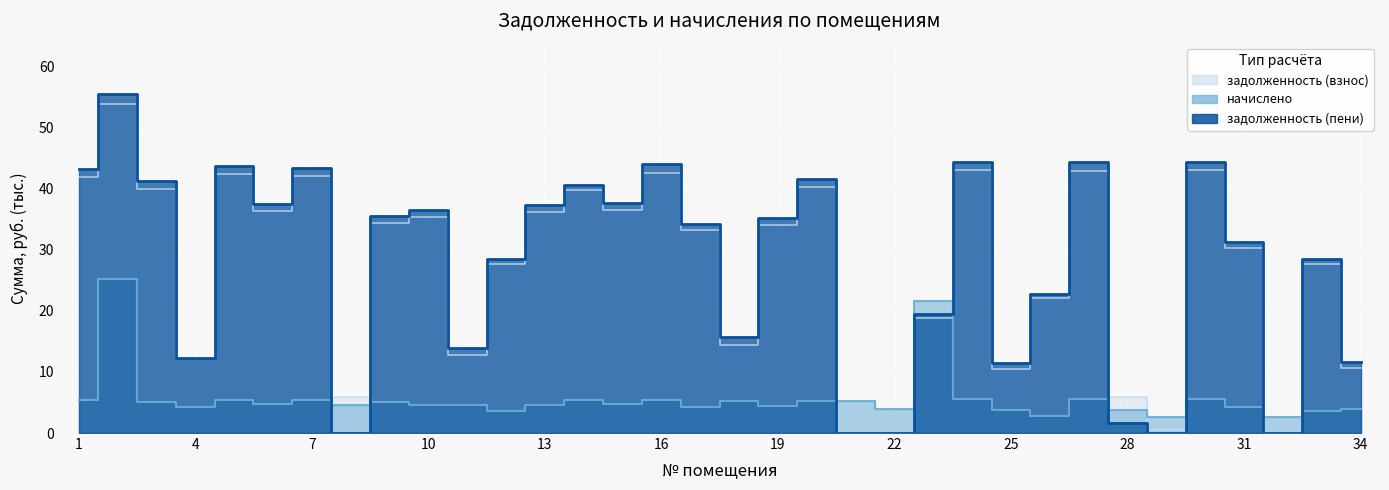

True or false: задолженность (взнос) has more than 0 interior local peaks.

True